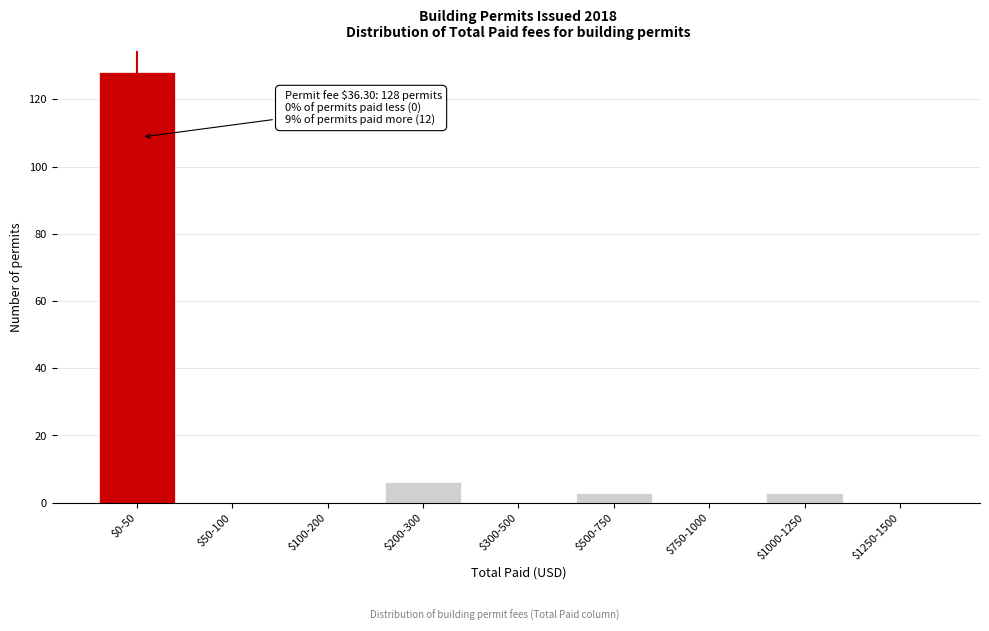

Is it true that the value at $1250-1500 is 0?

True